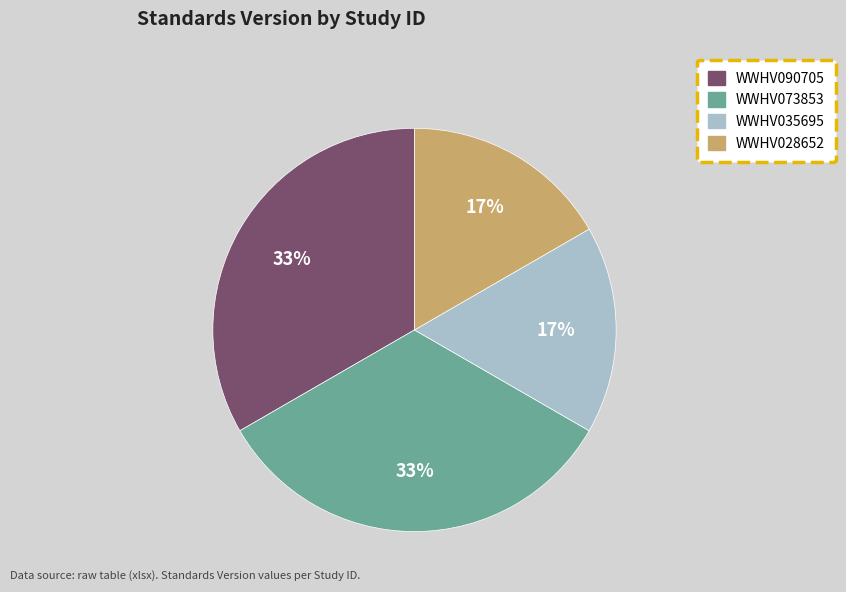

To the nearest percent, what portion does WWHV035695 represent?

17%